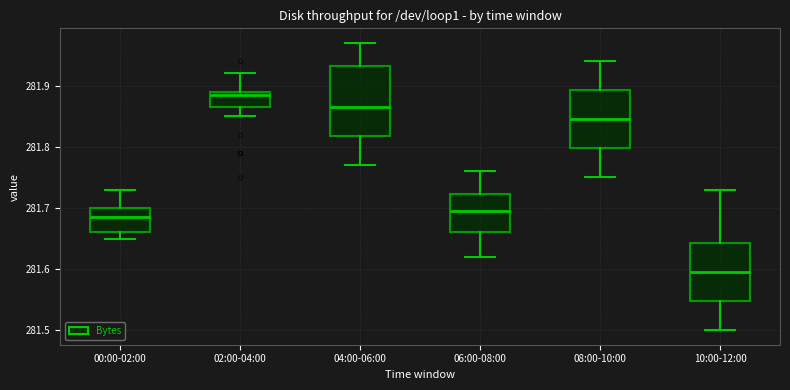

Reading left to right, read every box against the y-axis: the position of its median line, the range the box covers, and the ends of its whiskers. The values are not printed on the chart, so give them approximately, as read against the axis.

00:00-02:00: median 281.69, box 281.66 to 281.70, whiskers 281.65 to 281.73
02:00-04:00: median 281.89 (just below the box's upper edge), box 281.87 to 281.89, whiskers 281.85 to 281.92
04:00-06:00: median 281.87, box 281.82 to 281.93, whiskers 281.77 to 281.97
06:00-08:00: median 281.70, box 281.66 to 281.72, whiskers 281.62 to 281.76
08:00-10:00: median 281.85, box 281.80 to 281.89, whiskers 281.75 to 281.94
10:00-12:00: median 281.60, box 281.55 to 281.64, whiskers 281.50 to 281.73